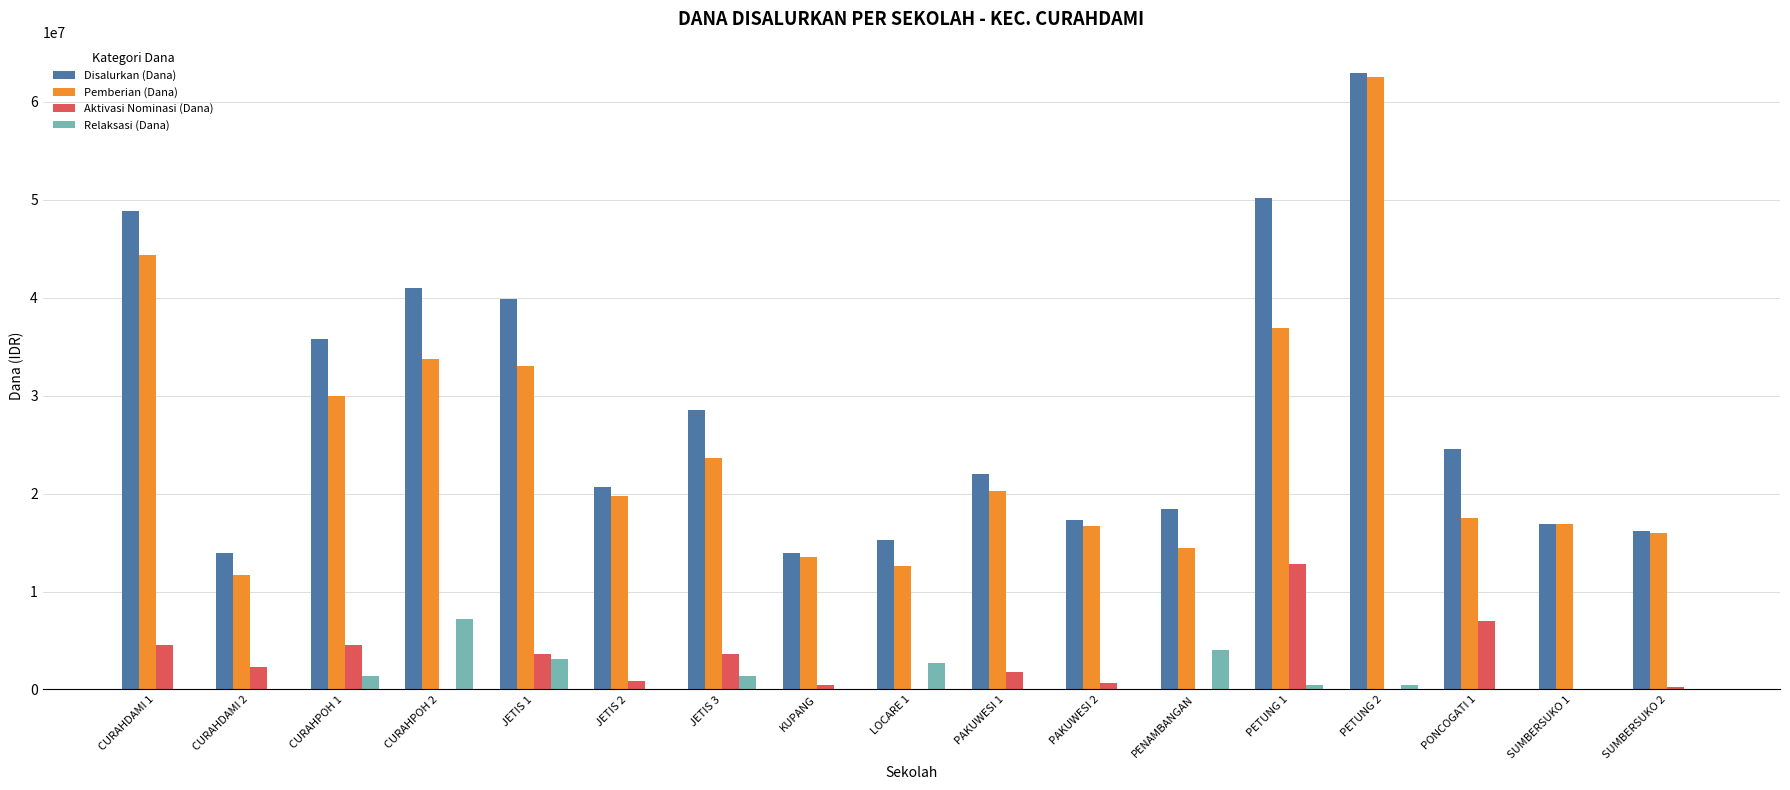

What is the sum of all Pemberian (Dana) values?

423450000